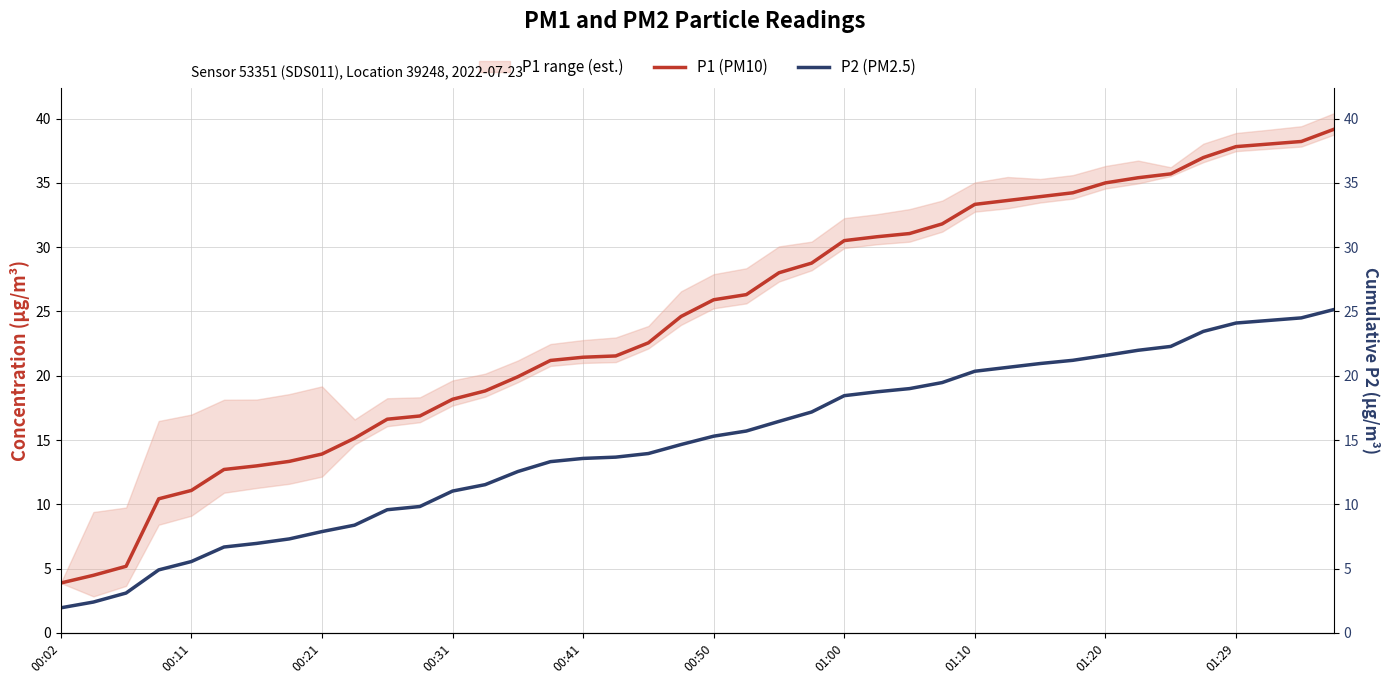

What is the approximate value of P1 (PM10) at 25?

30.8